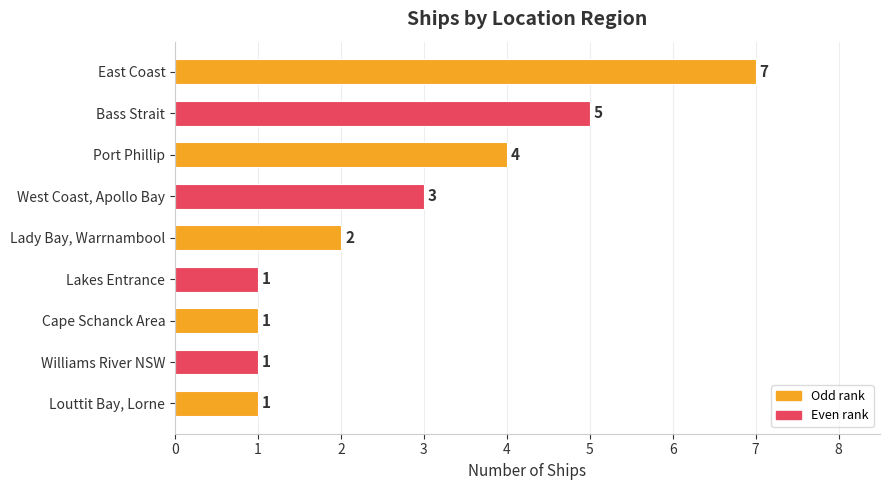

What is the sum of all values?

25